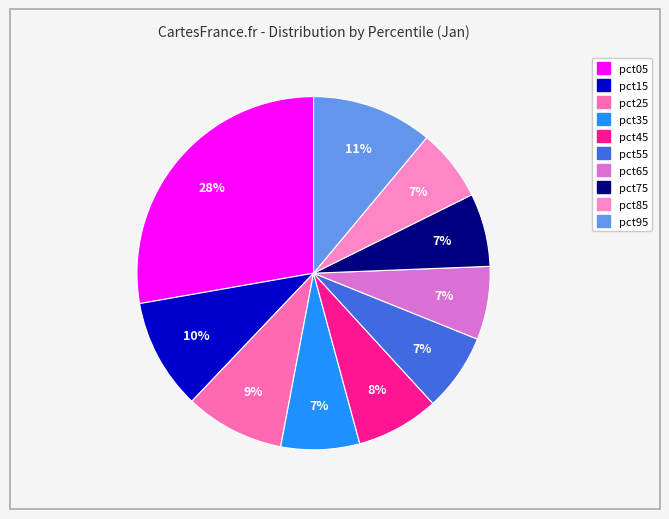

To the nearest percent, what percentage of the pie is pct75?

7%